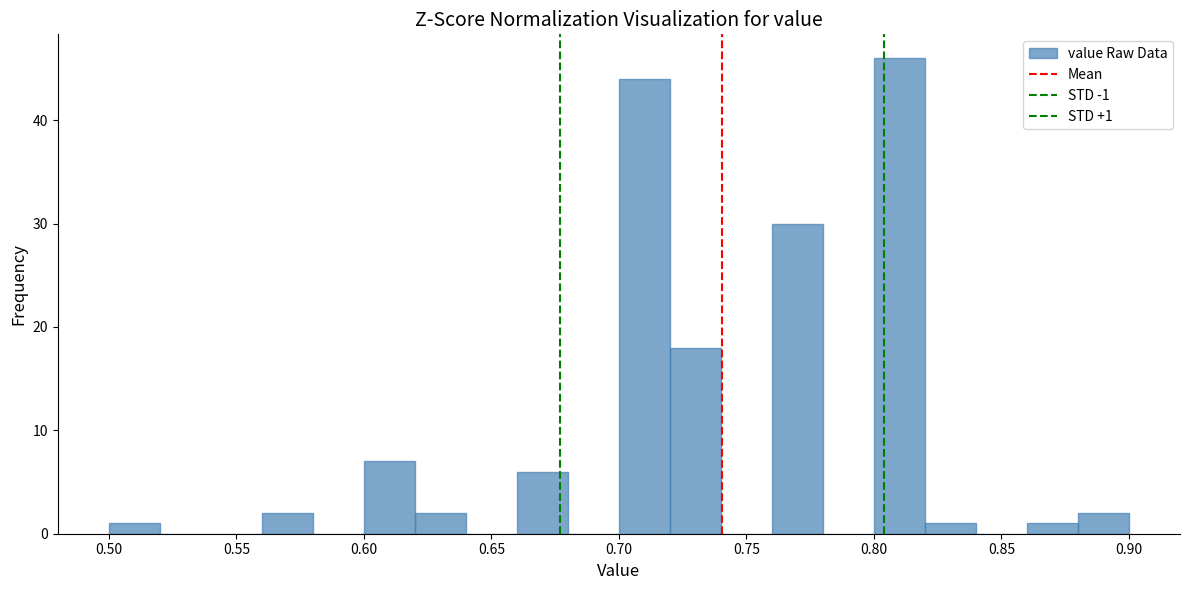

Over which range of the x-axis is the bar tallest?

0.80 to 0.82